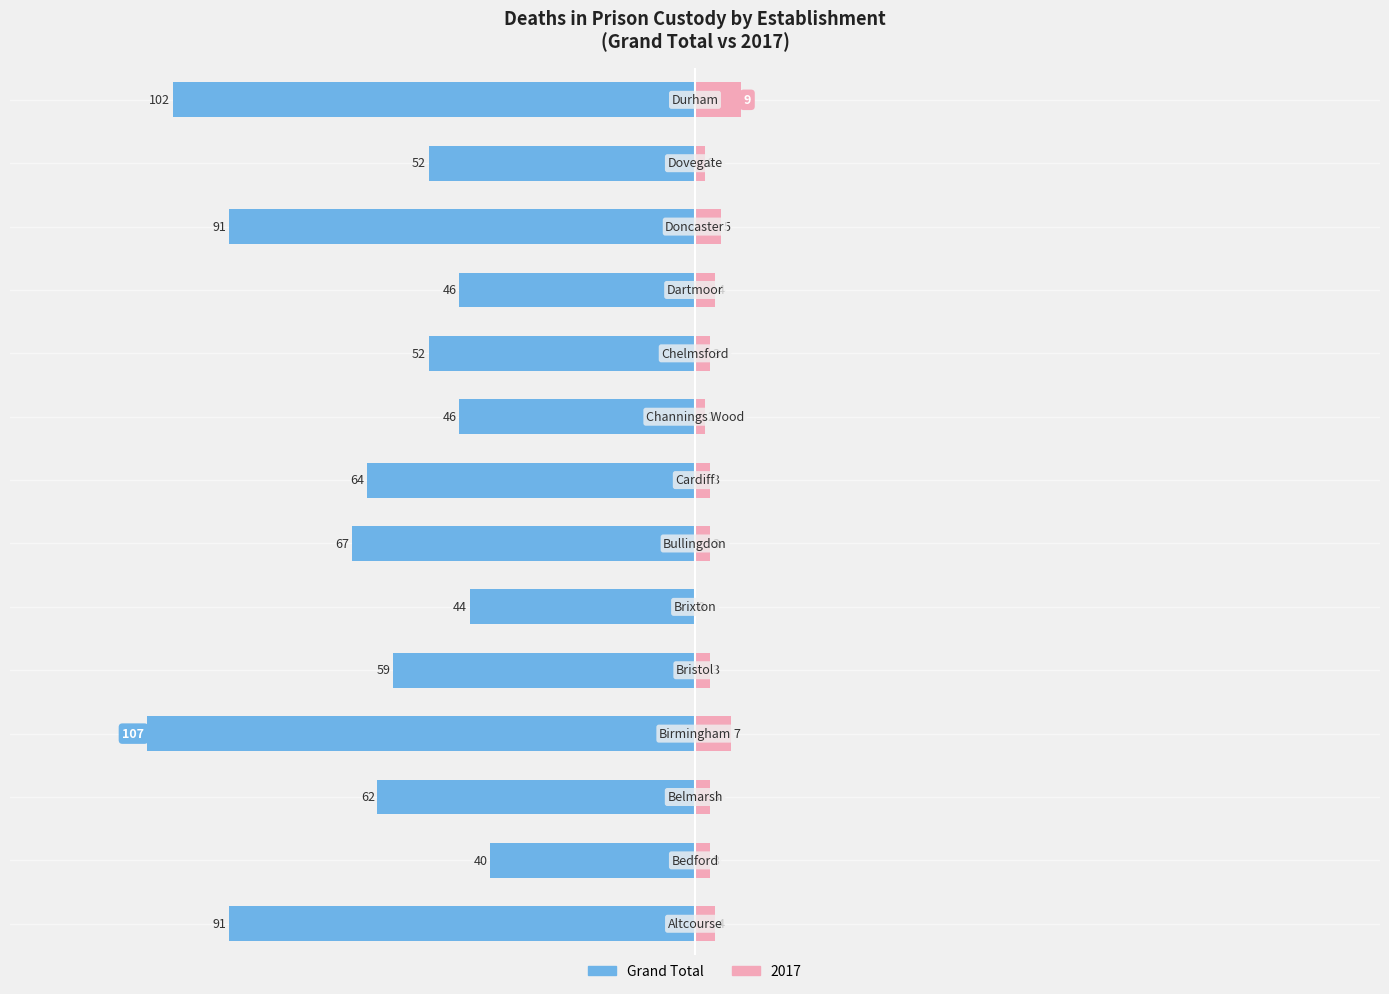

True or false: the data shows -11 at 9.

False